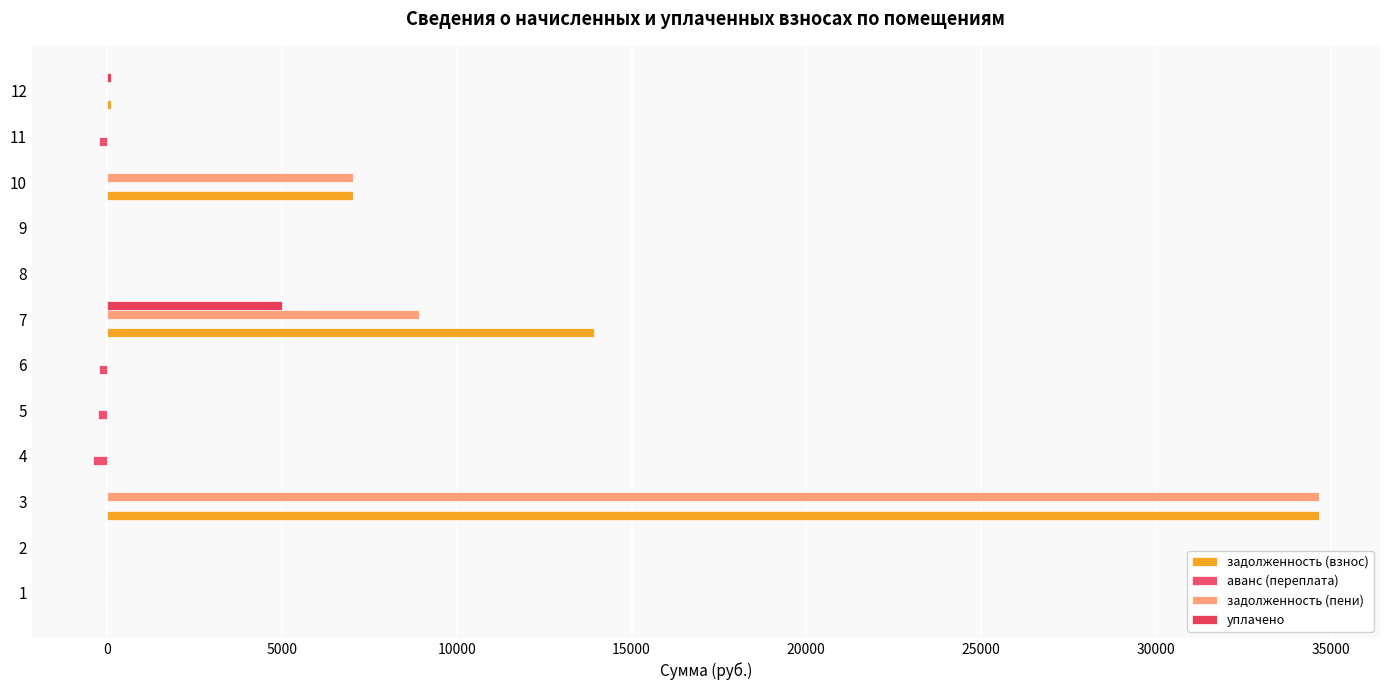

Count the number of data series in this chart.

4